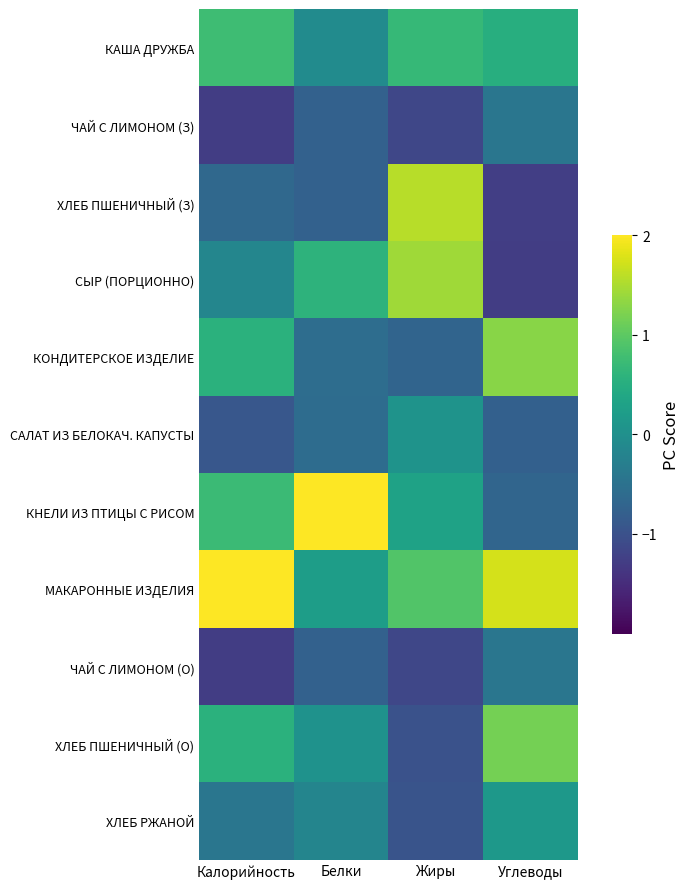

Between Углеводы and Калорийность, which is larger?

Калорийность